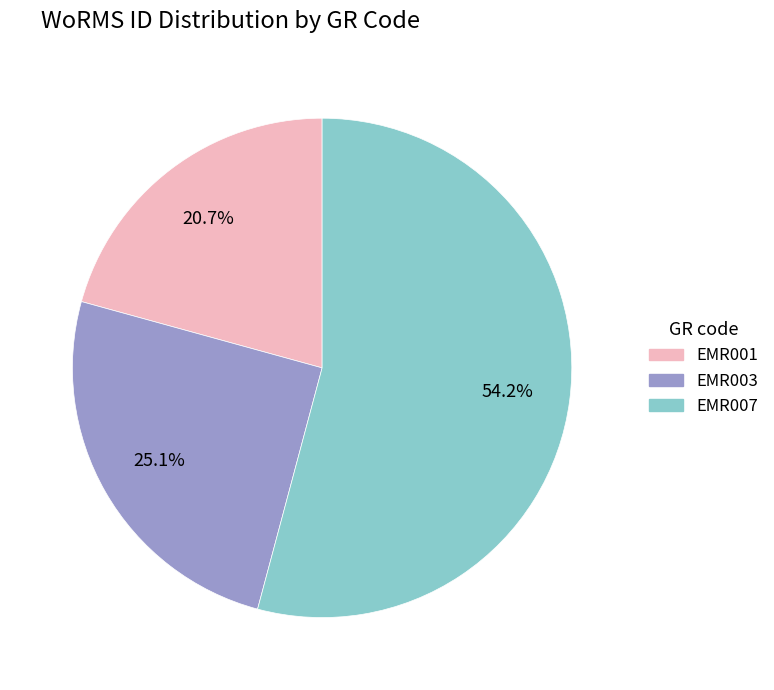

Is there any slice that represents more than half of the pie?

Yes